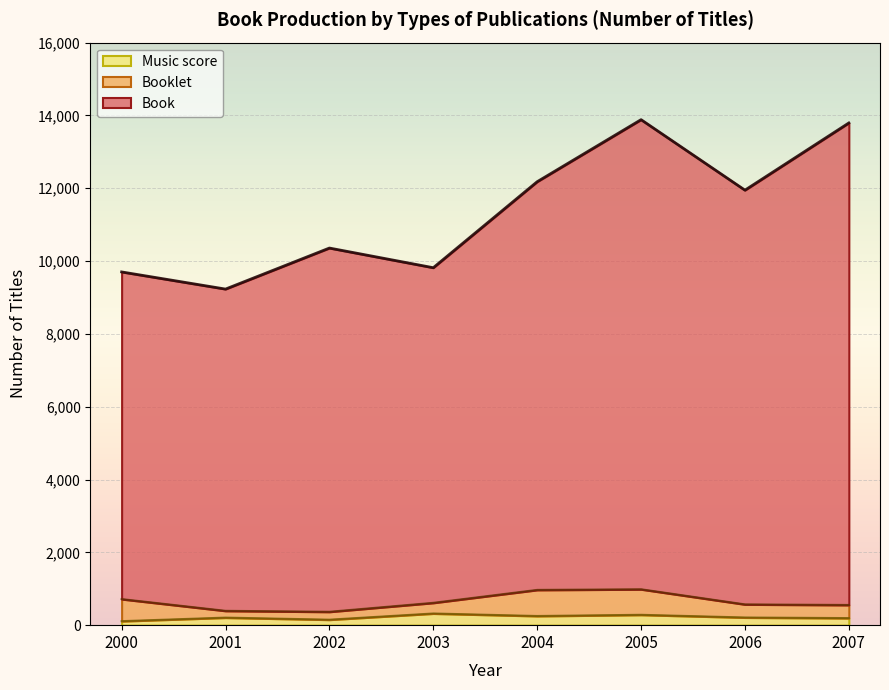

What is the maximum value for Music score?

321